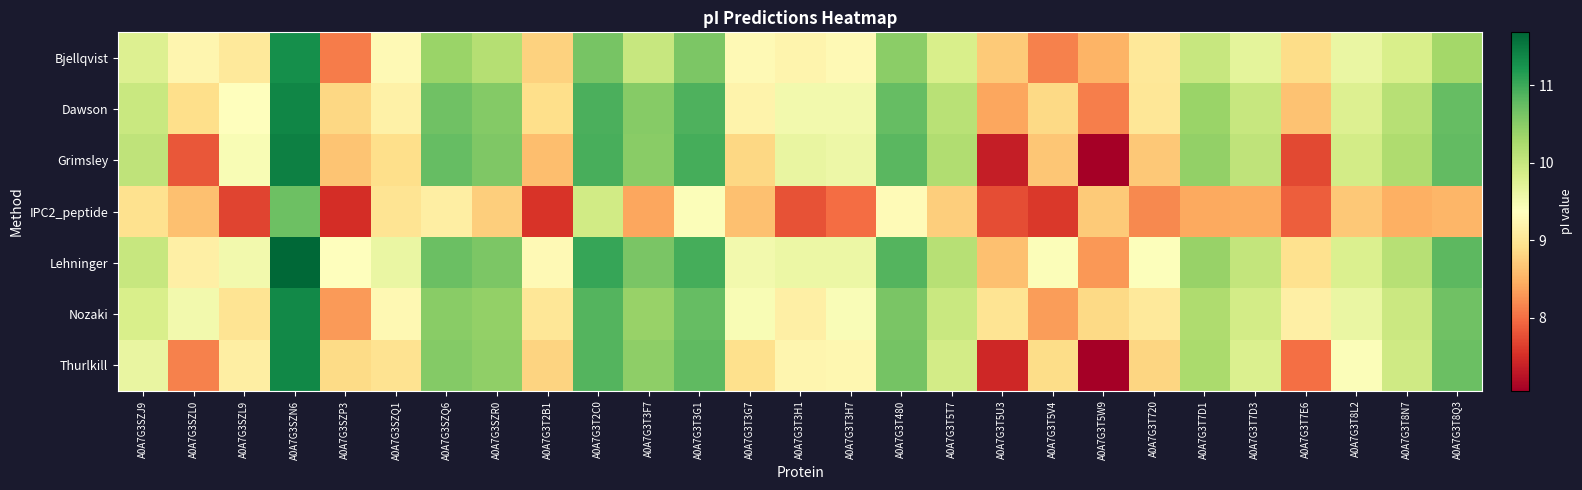

Reading left to right, list all the values displayed in this chart.

Bjellqvist: A0A7G3SZJ9=9.8	A0A7G3SZL0=9.2	A0A7G3SZL9=9.0	A0A7G3SZN6=11.3	A0A7G3SZP3=8.1	A0A7G3SZQ1=9.3	A0A7G3SZQ6=10.4	A0A7G3SZR0=10.2	A0A7G3T2B1=8.8	A0A7G3T2C0=10.6	A0A7G3T3F7=10.0	A0A7G3T3G1=10.6	A0A7G3T3G7=9.3	A0A7G3T3H1=9.2	A0A7G3T3H7=9.3	A0A7G3T480=10.5	A0A7G3T5T7=9.8	A0A7G3T5U3=8.7	A0A7G3T5V4=8.1	A0A7G3T5W9=8.5	A0A7G3T720=9.0	A0A7G3T7D1=10.0	A0A7G3T7D3=9.7	A0A7G3T7E6=8.9	A0A7G3T8L2=9.6	A0A7G3T8N7=9.8	A0A7G3T8Q3=10.3
Dawson: A0A7G3SZJ9=10.0	A0A7G3SZL0=8.9	A0A7G3SZL9=9.4	A0A7G3SZN6=11.4	A0A7G3SZP3=8.8	A0A7G3SZQ1=9.2	A0A7G3SZQ6=10.7	A0A7G3SZR0=10.5	A0A7G3T2B1=8.9	A0A7G3T2C0=10.9	A0A7G3T3F7=10.5	A0A7G3T3G1=10.9	A0A7G3T3G7=9.2	A0A7G3T3H1=9.5	A0A7G3T3H7=9.5	A0A7G3T480=10.8	A0A7G3T5T7=10.1	A0A7G3T5U3=8.4	A0A7G3T5V4=8.9	A0A7G3T5W9=8.1	A0A7G3T720=9.0	A0A7G3T7D1=10.4	A0A7G3T7D3=10.0	A0A7G3T7E6=8.6	A0A7G3T8L2=9.8	A0A7G3T8N7=10.1	A0A7G3T8Q3=10.8
Grimsley: A0A7G3SZJ9=10.1	A0A7G3SZL0=7.8	A0A7G3SZL9=9.5	A0A7G3SZN6=11.4	A0A7G3SZP3=8.7	A0A7G3SZQ1=8.9	A0A7G3SZQ6=10.8	A0A7G3SZR0=10.6	A0A7G3T2B1=8.6	A0A7G3T2C0=10.9	A0A7G3T3F7=10.5	A0A7G3T3G1=10.9	A0A7G3T3G7=8.8	A0A7G3T3H1=9.6	A0A7G3T3H7=9.6	A0A7G3T480=10.8	A0A7G3T5T7=10.2	A0A7G3T5U3=7.4	A0A7G3T5V4=8.7	A0A7G3T5W9=7.1	A0A7G3T720=8.7	A0A7G3T7D1=10.4	A0A7G3T7D3=10.1	A0A7G3T7E6=7.7	A0A7G3T8L2=9.9	A0A7G3T8N7=10.2	A0A7G3T8Q3=10.8
IPC2_peptide: A0A7G3SZJ9=8.9	A0A7G3SZL0=8.6	A0A7G3SZL9=7.7	A0A7G3SZN6=10.7	A0A7G3SZP3=7.5	A0A7G3SZQ1=9.0	A0A7G3SZQ6=9.1	A0A7G3SZR0=8.8	A0A7G3T2B1=7.6	A0A7G3T2C0=9.9	A0A7G3T3F7=8.4	A0A7G3T3G1=9.4	A0A7G3T3G7=8.6	A0A7G3T3H1=7.8	A0A7G3T3H7=8.0	A0A7G3T480=9.3	A0A7G3T5T7=8.7	A0A7G3T5U3=7.8	A0A7G3T5V4=7.6	A0A7G3T5W9=8.7	A0A7G3T720=8.2	A0A7G3T7D1=8.4	A0A7G3T7D3=8.4	A0A7G3T7E6=7.9	A0A7G3T8L2=8.7	A0A7G3T8N7=8.5	A0A7G3T8Q3=8.5
Lehninger: A0A7G3SZJ9=10.0	A0A7G3SZL0=9.1	A0A7G3SZL9=9.5	A0A7G3SZN6=11.7	A0A7G3SZP3=9.4	A0A7G3SZQ1=9.6	A0A7G3SZQ6=10.7	A0A7G3SZR0=10.6	A0A7G3T2B1=9.3	A0A7G3T2C0=11.0	A0A7G3T3F7=10.6	A0A7G3T3G1=10.9	A0A7G3T3G7=9.5	A0A7G3T3H1=9.6	A0A7G3T3H7=9.6	A0A7G3T480=10.9	A0A7G3T5T7=10.1	A0A7G3T5U3=8.6	A0A7G3T5V4=9.4	A0A7G3T5W9=8.3	A0A7G3T720=9.4	A0A7G3T7D1=10.4	A0A7G3T7D3=10.0	A0A7G3T7E6=8.9	A0A7G3T8L2=9.8	A0A7G3T8N7=10.1	A0A7G3T8Q3=10.8
Nozaki: A0A7G3SZJ9=9.8	A0A7G3SZL0=9.5	A0A7G3SZL9=9.0	A0A7G3SZN6=11.3	A0A7G3SZP3=8.3	A0A7G3SZQ1=9.3	A0A7G3SZQ6=10.5	A0A7G3SZR0=10.4	A0A7G3T2B1=9.0	A0A7G3T2C0=10.9	A0A7G3T3F7=10.4	A0A7G3T3G1=10.8	A0A7G3T3G7=9.5	A0A7G3T3H1=9.2	A0A7G3T3H7=9.4	A0A7G3T480=10.6	A0A7G3T5T7=10.0	A0A7G3T5U3=9.0	A0A7G3T5V4=8.3	A0A7G3T5W9=8.9	A0A7G3T720=9.1	A0A7G3T7D1=10.2	A0A7G3T7D3=9.9	A0A7G3T7E6=9.1	A0A7G3T8L2=9.6	A0A7G3T8N7=10.0	A0A7G3T8Q3=10.7
Thurlkill: A0A7G3SZJ9=9.6	A0A7G3SZL0=8.1	A0A7G3SZL9=9.1	A0A7G3SZN6=11.4	A0A7G3SZP3=8.9	A0A7G3SZQ1=9.0	A0A7G3SZQ6=10.5	A0A7G3SZR0=10.4	A0A7G3T2B1=8.8	A0A7G3T2C0=10.9	A0A7G3T3F7=10.5	A0A7G3T3G1=10.8	A0A7G3T3G7=8.9	A0A7G3T3H1=9.2	A0A7G3T3H7=9.3	A0A7G3T480=10.6	A0A7G3T5T7=9.9	A0A7G3T5U3=7.4	A0A7G3T5V4=8.9	A0A7G3T5W9=7.1	A0A7G3T720=8.8	A0A7G3T7D1=10.2	A0A7G3T7D3=9.8	A0A7G3T7E6=8.0	A0A7G3T8L2=9.4	A0A7G3T8N7=9.9	A0A7G3T8Q3=10.7